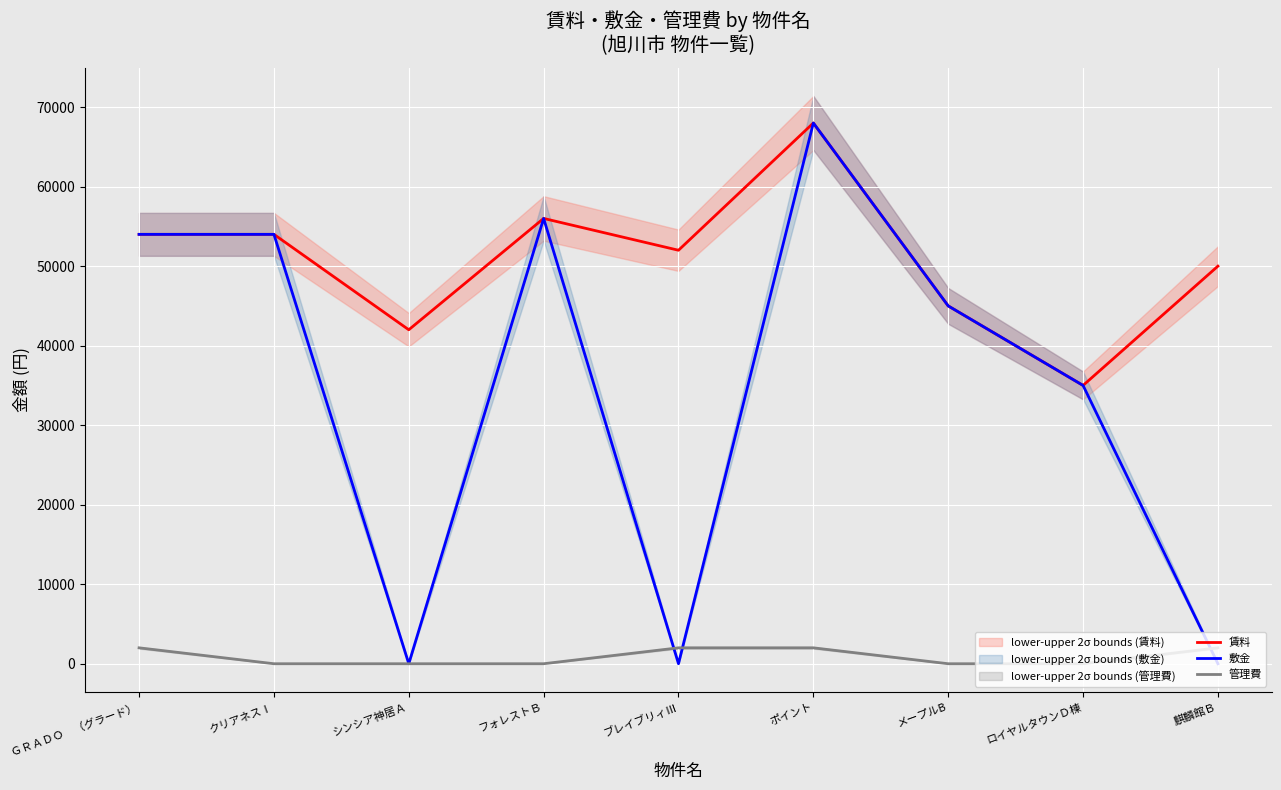

Which series has the largest range (max minus min)?

敷金